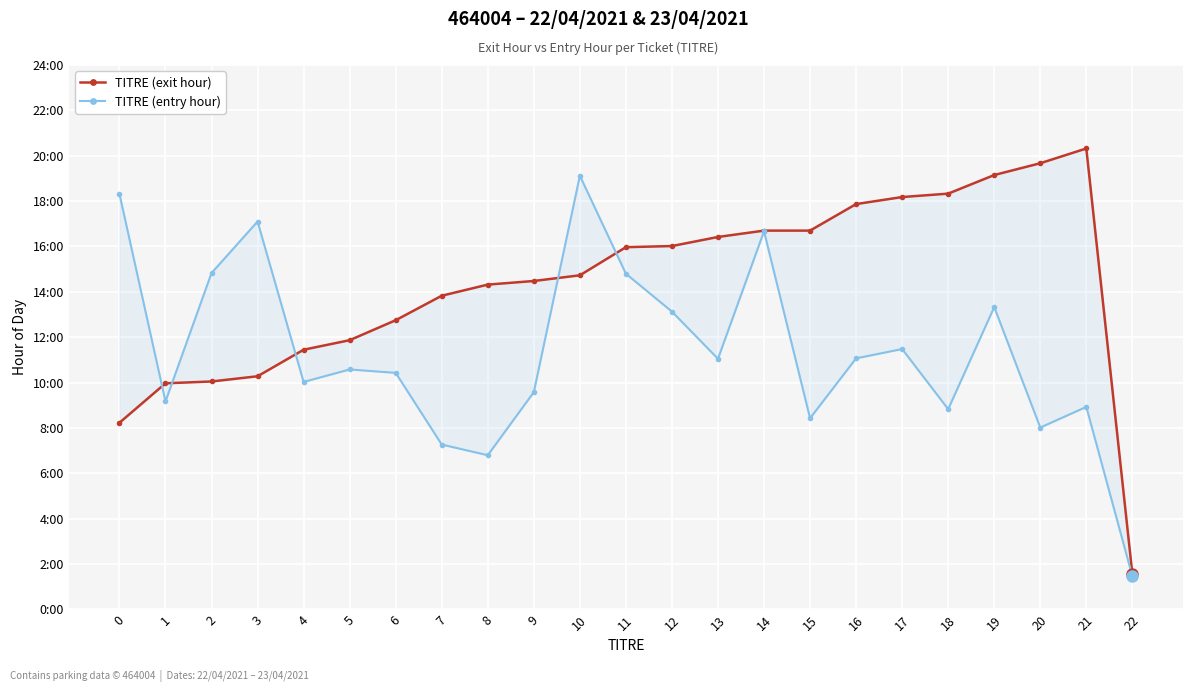

In TITRE (exit hour), how many points are higher than both neighbors (excluding endpoints)?

1